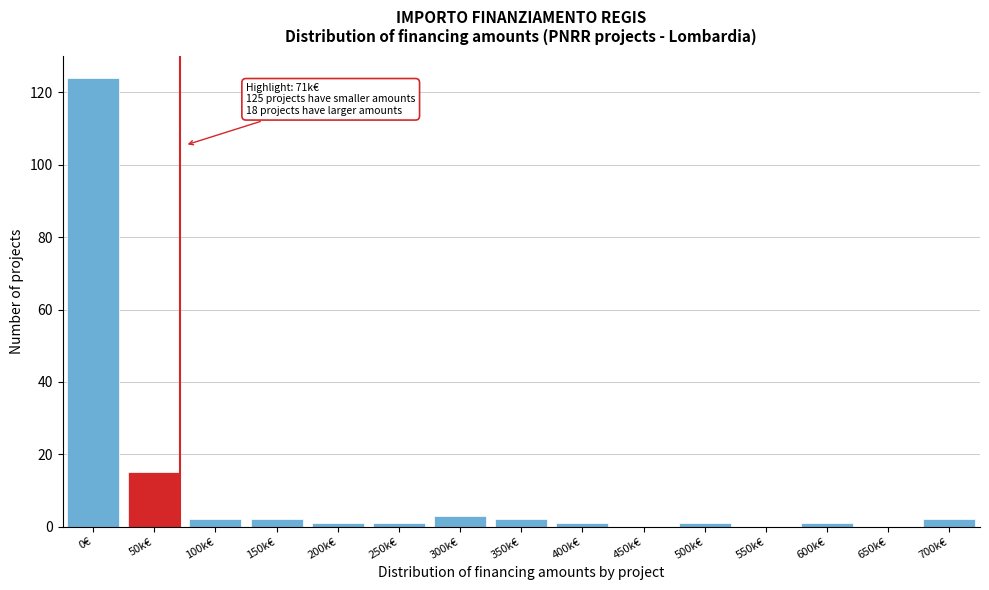

Reading right to left, list all the values displayed in this chart.

700k€=2	650k€=0	600k€=1	550k€=0	500k€=1	450k€=0	400k€=1	350k€=2	300k€=3	250k€=1	200k€=1	150k€=2	100k€=2	50k€=15	0€=124